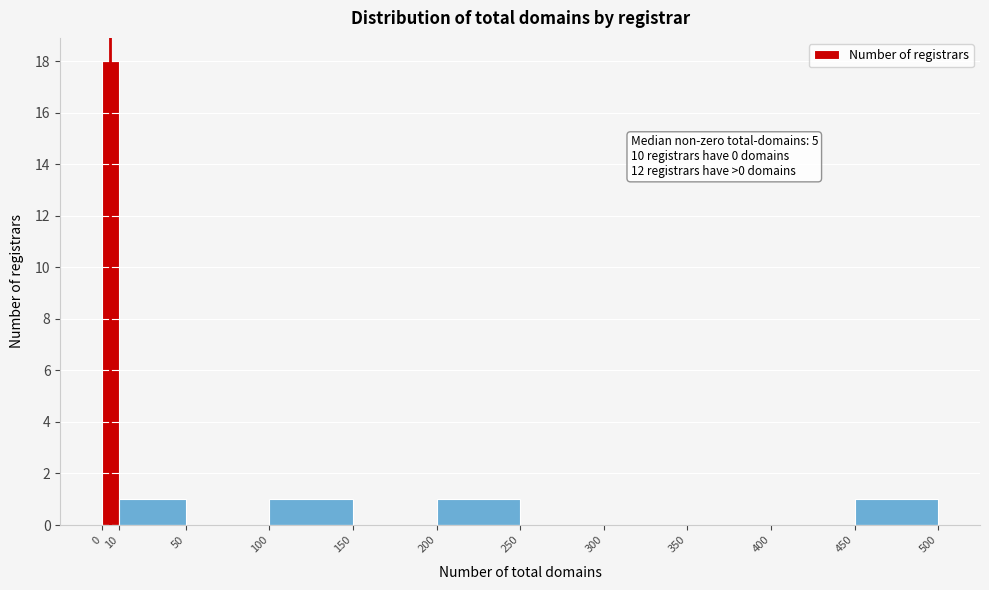

Which range on the x-axis has the tallest bar?

0 to 10